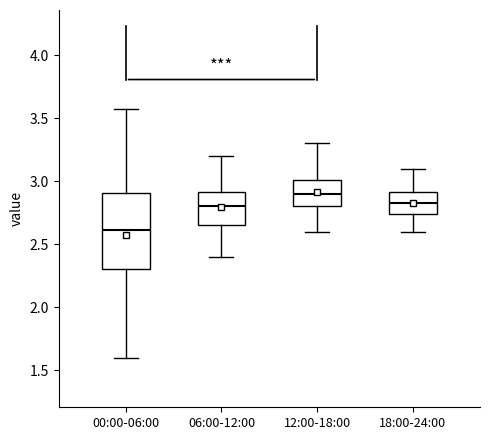

Which box's median line is the highest?

12:00-18:00